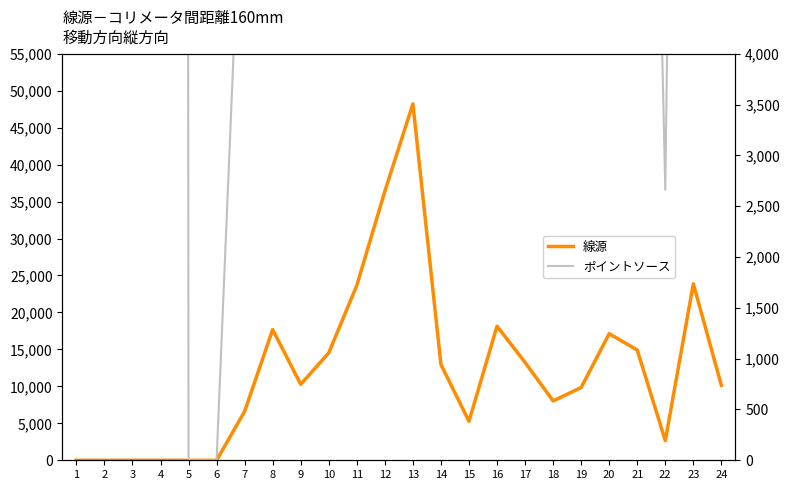

How many data points does each series have?

24